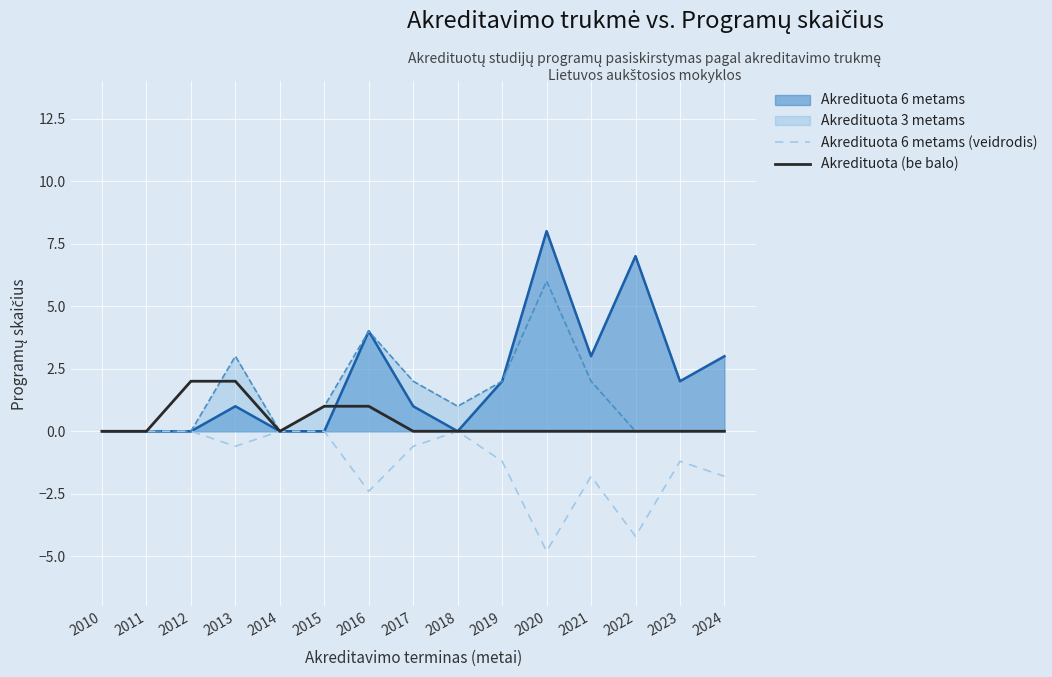

Which category has the lowest value in the Akredituota 6 metams (veidrodis) series?

2020